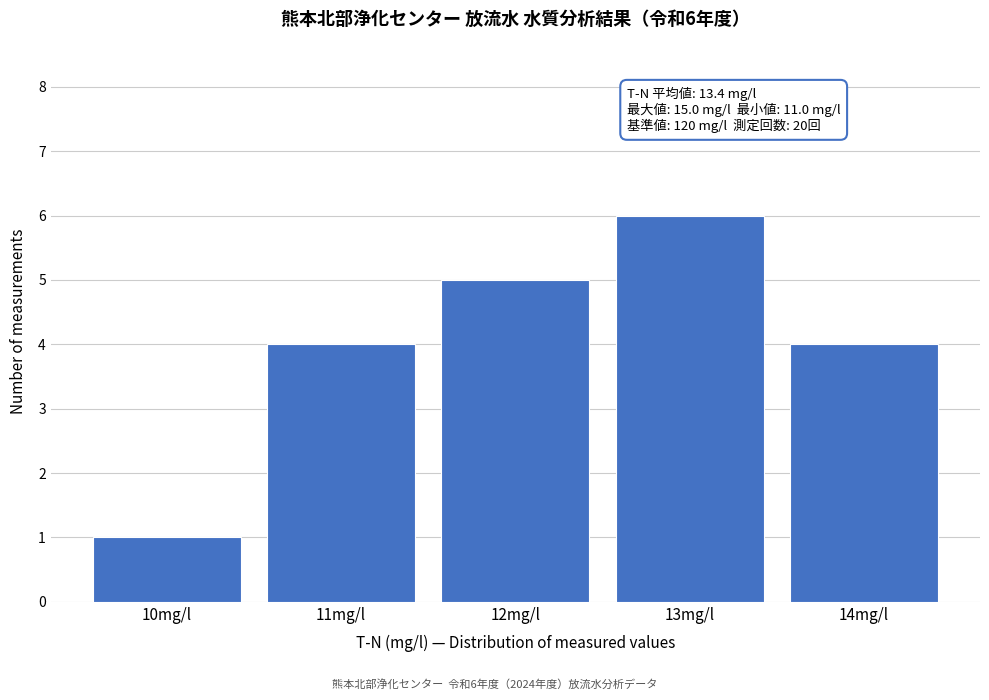

Reading left to right, transcribe all the data shown in this chart.

10mg/l=1	11mg/l=4	12mg/l=5	13mg/l=6	14mg/l=4